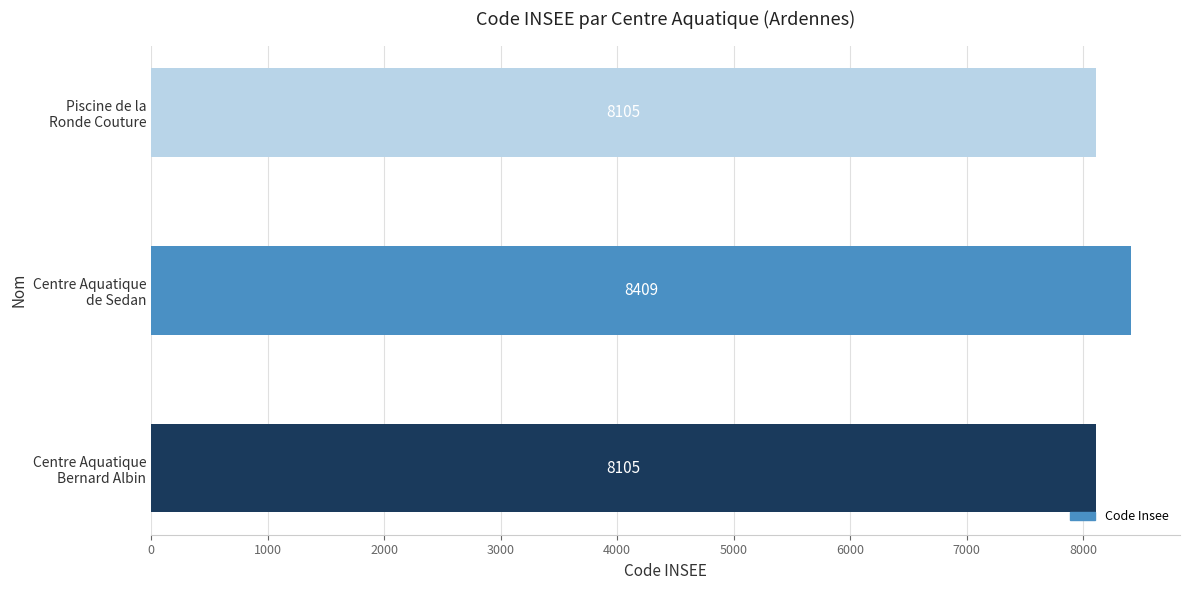

What is the greatest value displayed?

8409